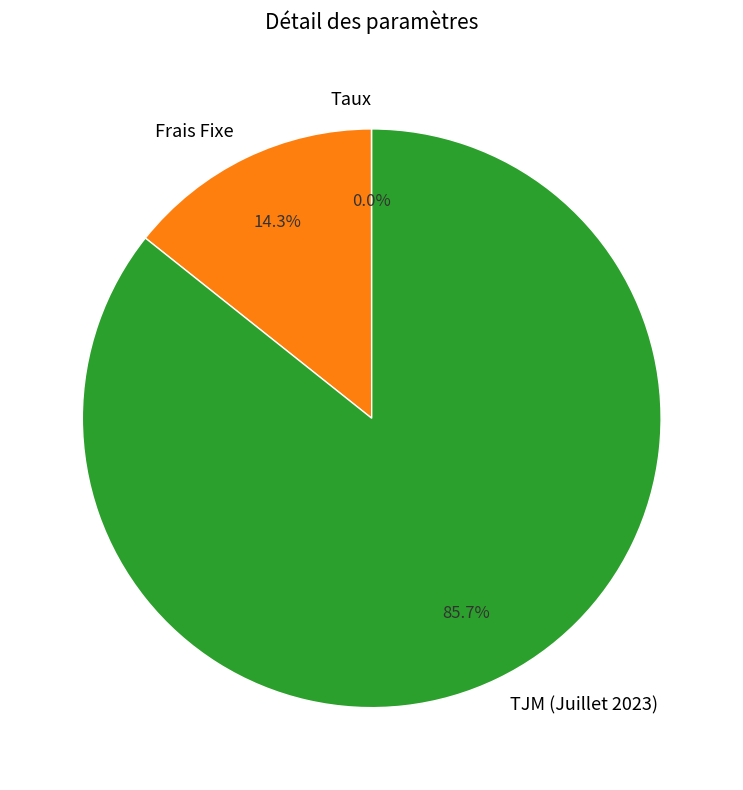

Is there a majority slice in this chart?

Yes